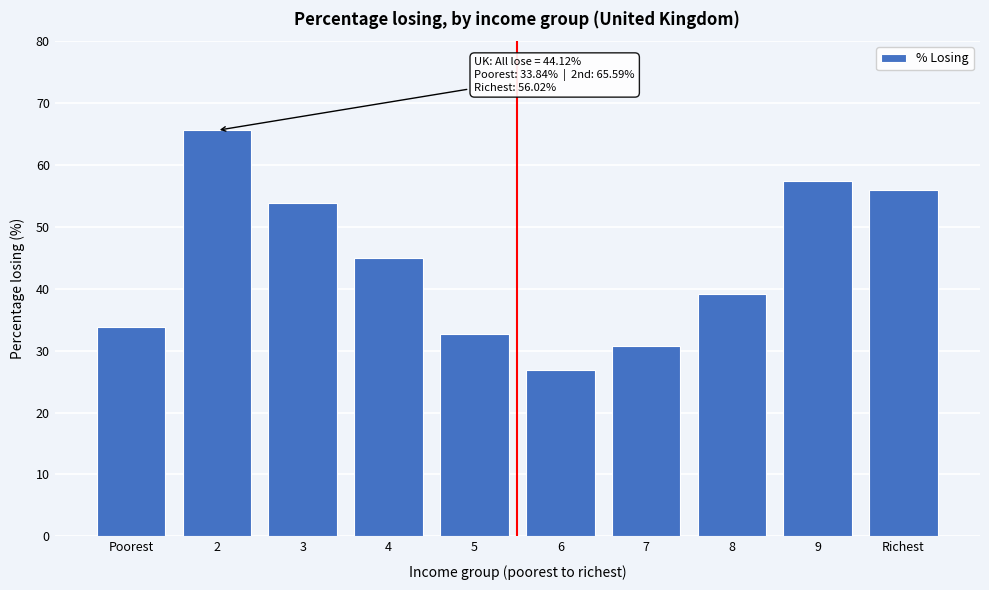

Reading left to right, transcribe all the data shown in this chart.

33.8	65.6	53.9	45.0	32.8	26.9	30.7	39.1	57.4	56.0